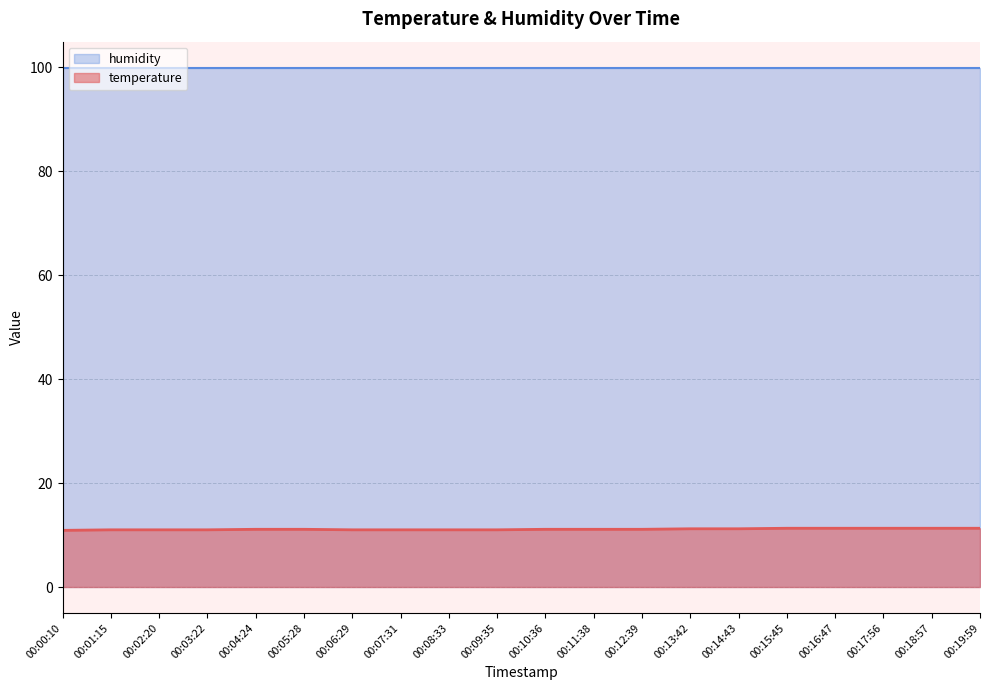

List the labels in order of value, largest first.

00:15:45, 00:16:47, 00:17:56, 00:18:57, 00:19:59, 00:13:42, 00:14:43, 00:04:24, 00:05:28, 00:10:36, 00:11:38, 00:12:39, 00:01:15, 00:02:20, 00:03:22, 00:06:29, 00:07:31, 00:08:33, 00:09:35, 00:00:10